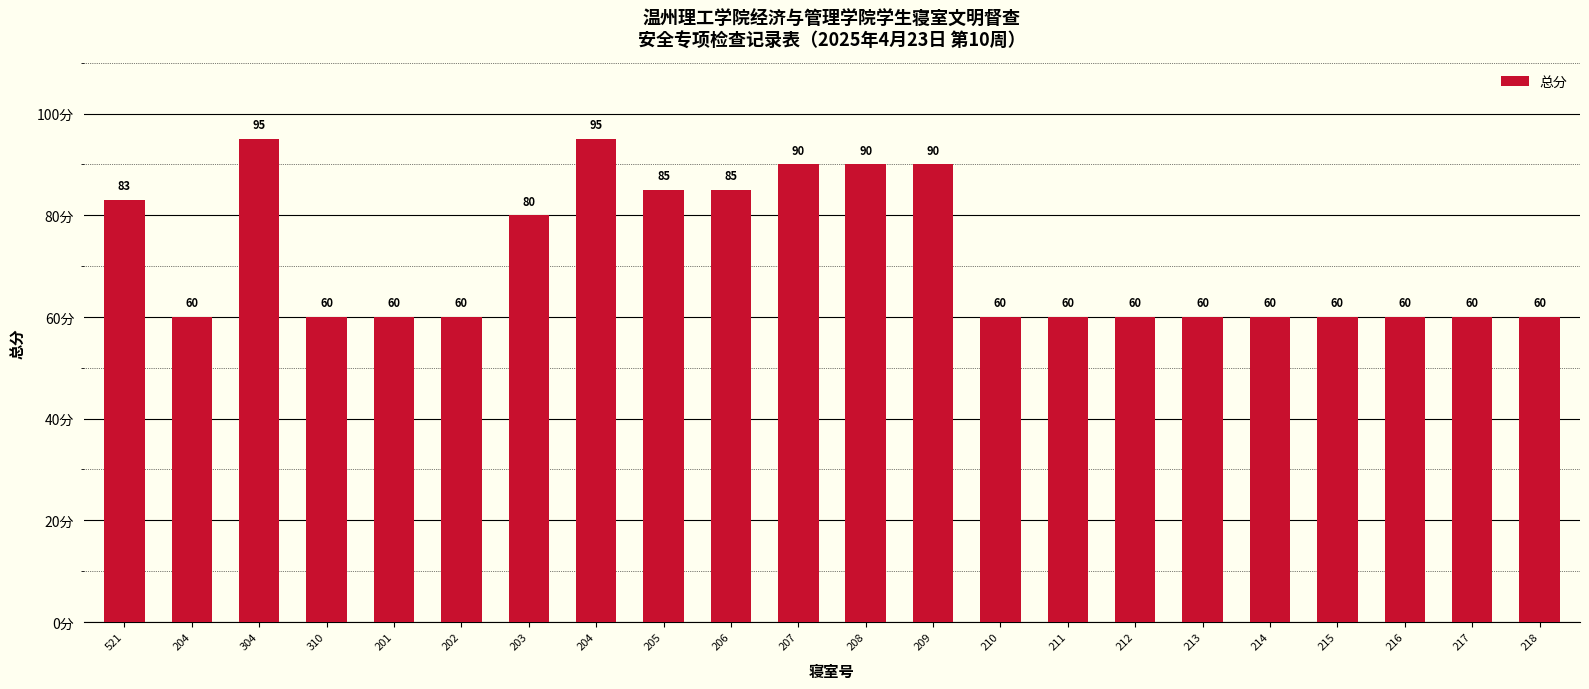

At which category does the chart reach its peak across all series?

304